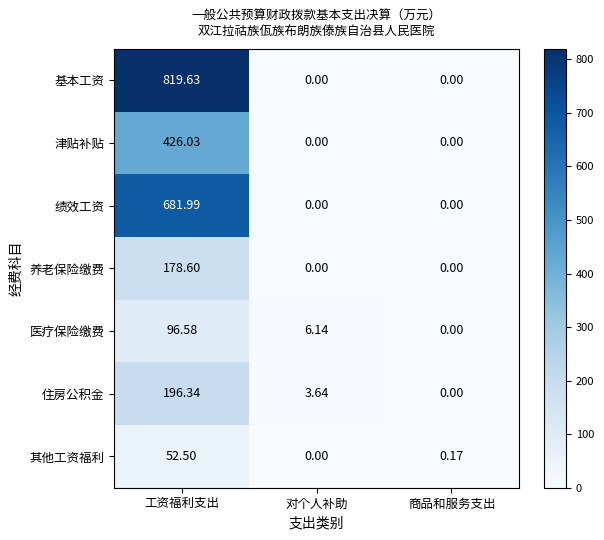

Which series has the largest total across all categories?

基本工资